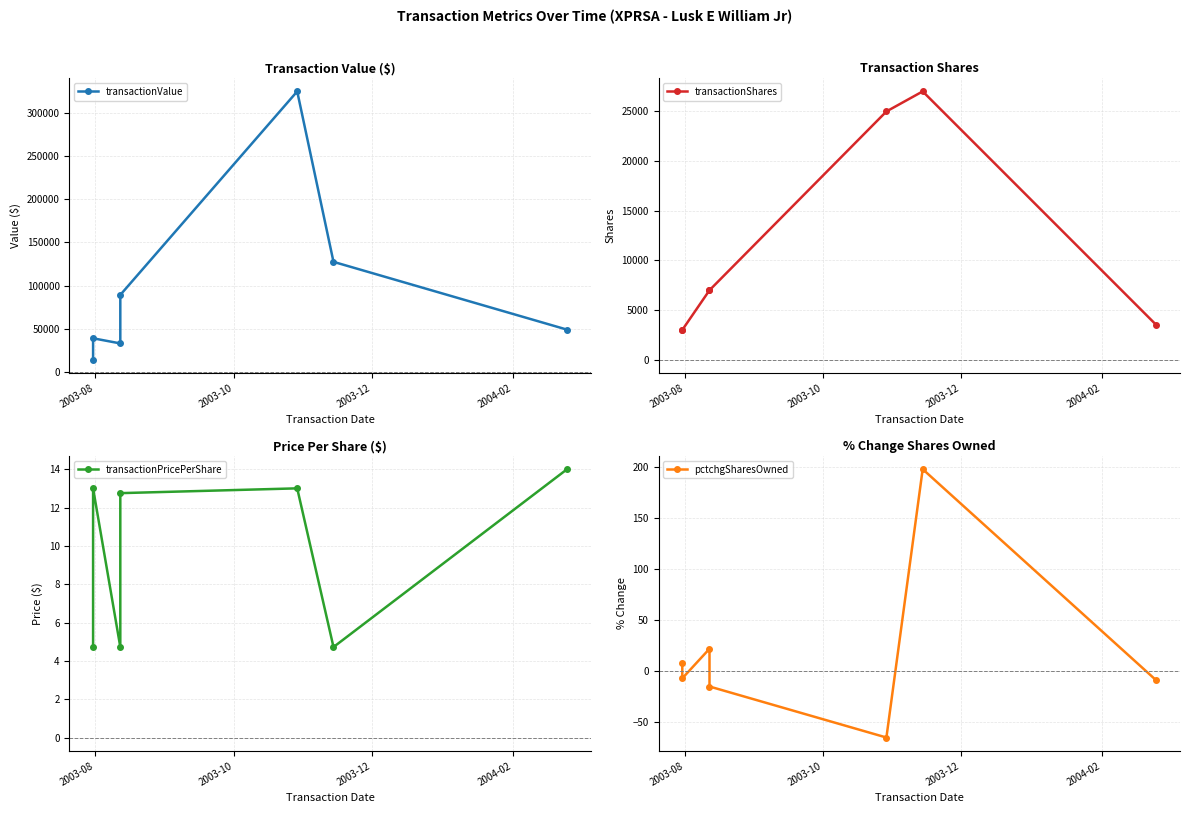

What is the sum of all pctchgSharesOwned values?

132.0